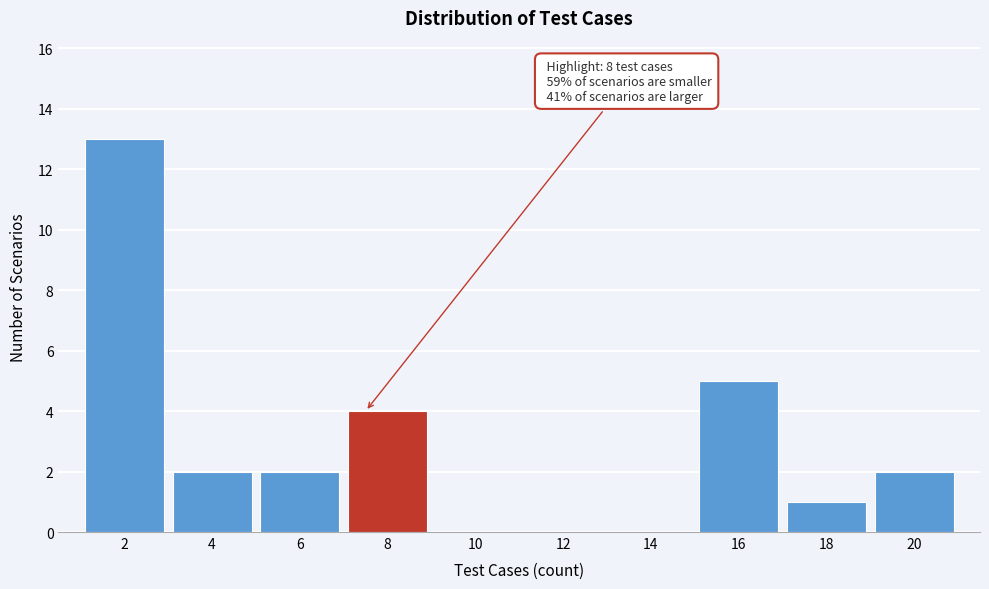

Reading left to right, list all the values displayed in this chart.

2=13	4=2	6=2	8=4	10=0	12=0	14=0	16=5	18=1	20=2